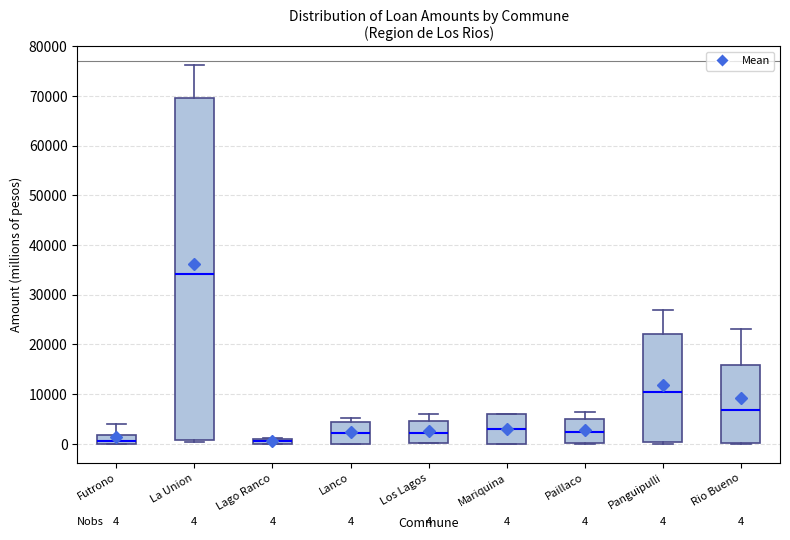

Comparing the boxes themselves (not the whiskers), which one is the tallest?

La Union